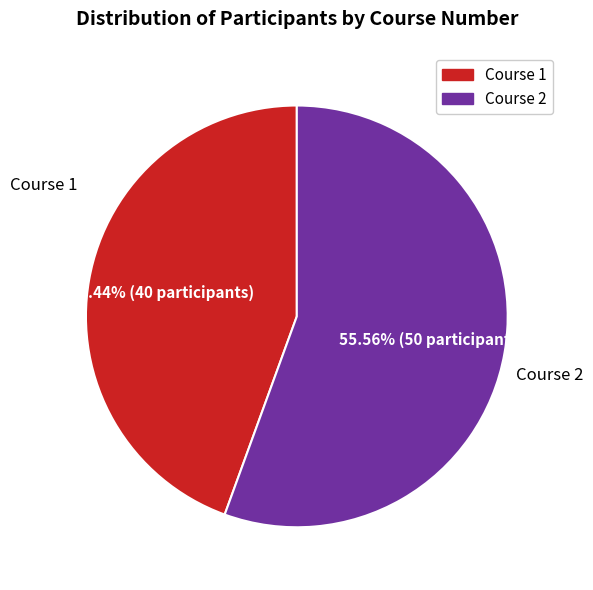

Count the number of slices in the pie.

2